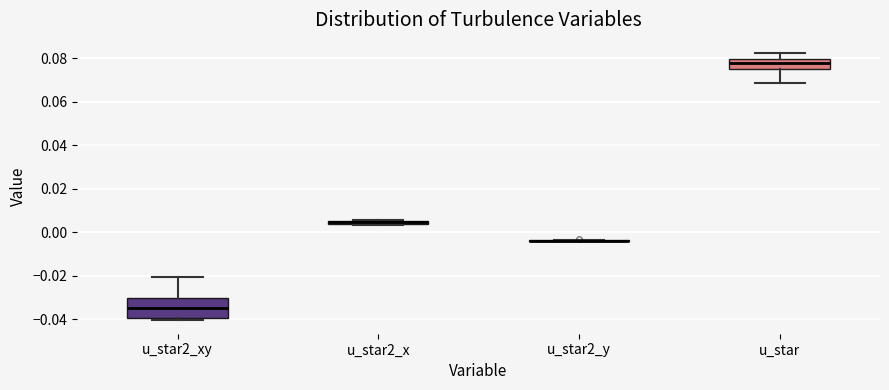

Where does the upper whisker of the box for u_star end on the y-axis? The values are not printed on the chart, so give them approximately, as read against the axis.

0.082